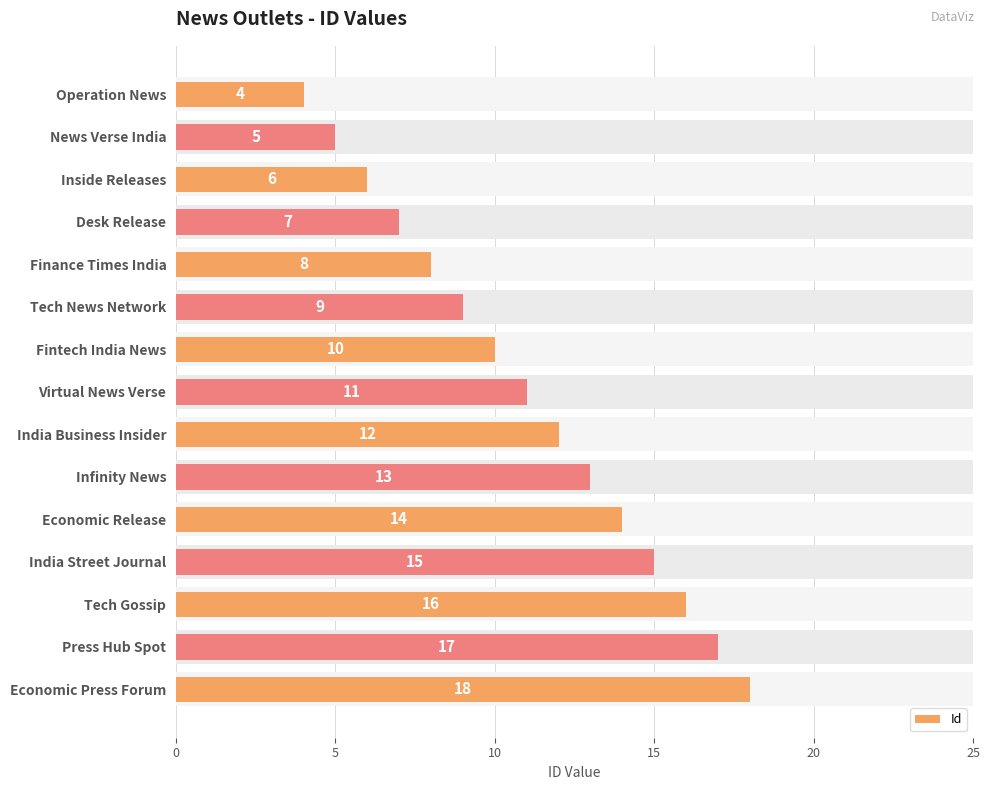

What is the ratio of the value at Economic Press Forum to the value at India Business Insider?

1.5